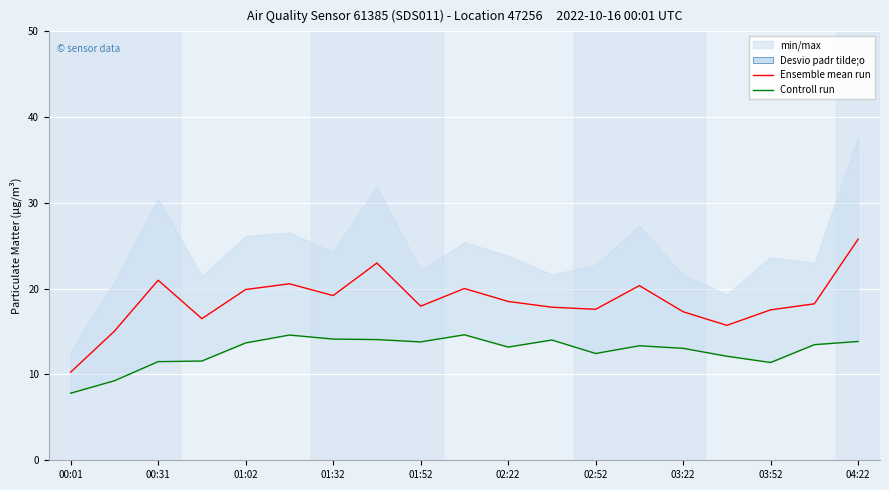

How many values in the Ensemble mean run series are below 18?

9